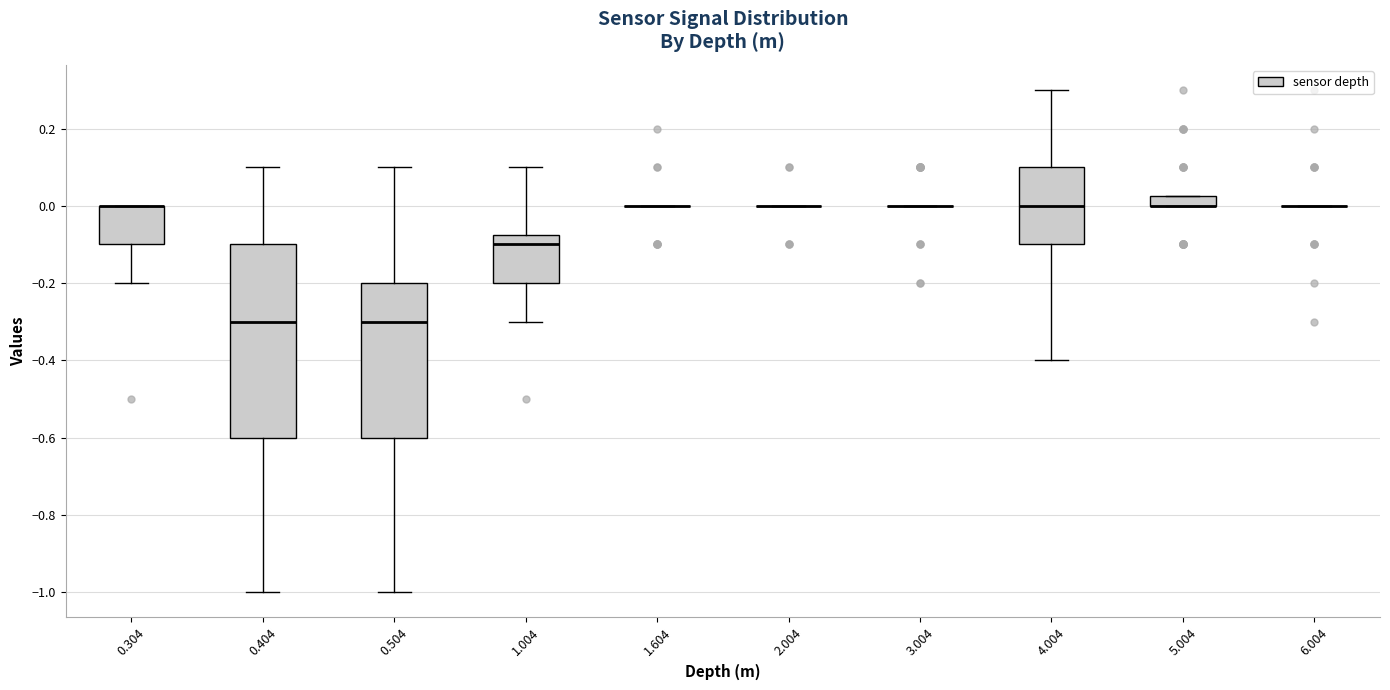

Where does the lower whisker of the box at x = 1.004 end on the y-axis? The values are not printed on the chart, so give them approximately, as read against the axis.

-0.30